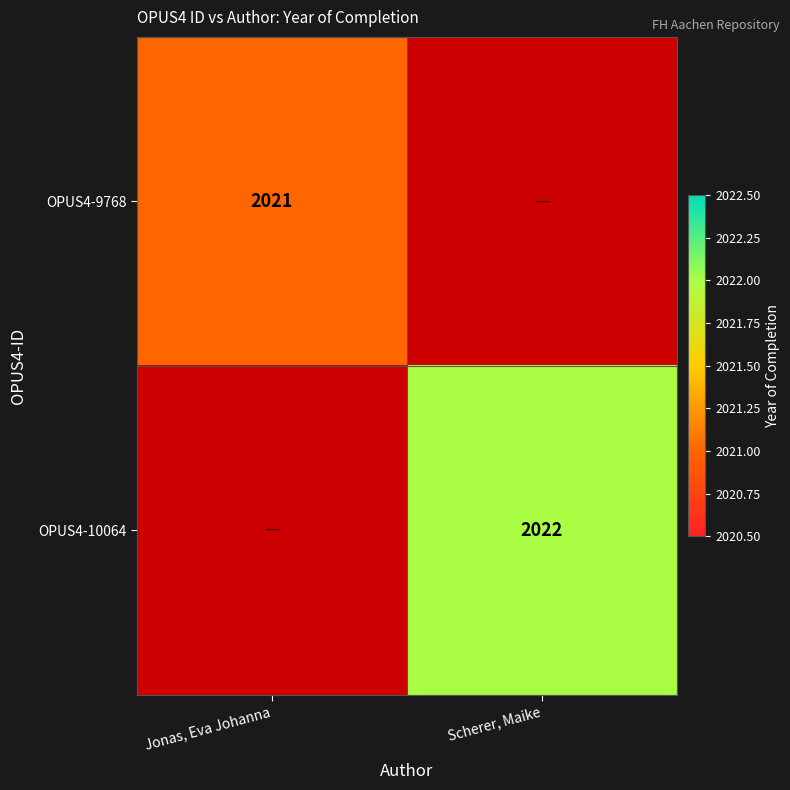

The OPUS4-9768 series shows 711 at Jonas, Eva Johanna. True or false?

False